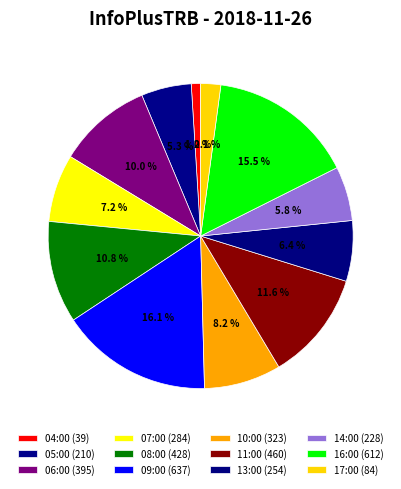

Is it true that 13:00 is 6% of the pie?

True